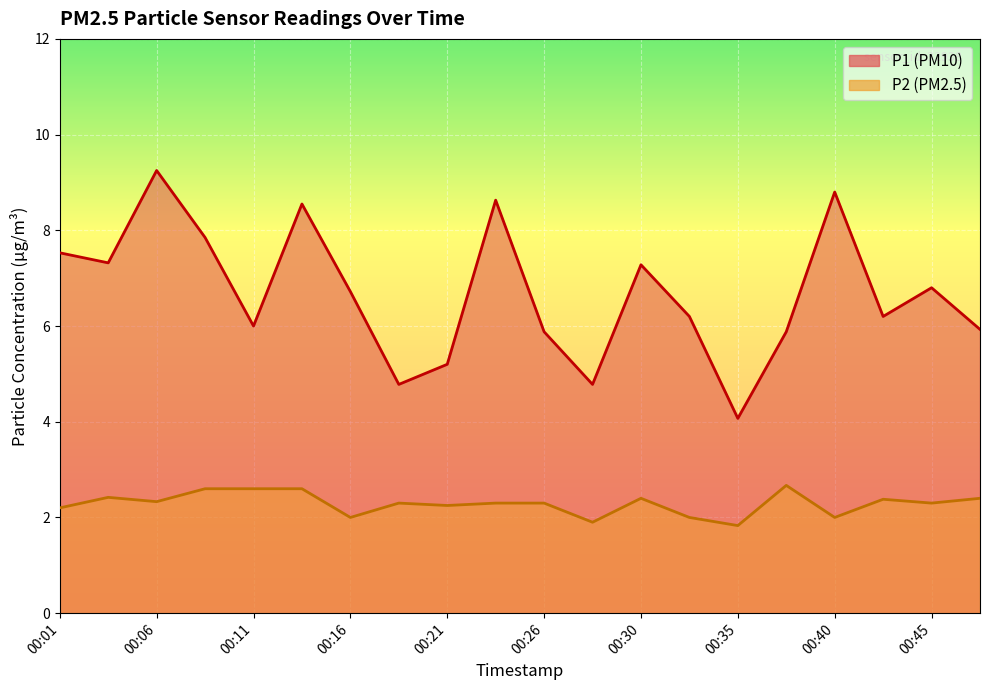

Reading right to left, extract all data points from this chart.

P1: 5.9	6.8	6.2	8.8	5.9	4.1	6.2	7.3	4.8	5.9	8.6	5.2	4.8	6.7	8.6	6.0	7.8	9.2	7.3	7.5
P2: 2.4	2.3	2.4	2.0	2.7	1.8	2.0	2.4	1.9	2.3	2.3	2.2	2.3	2.0	2.6	2.6	2.6	2.3	2.4	2.2